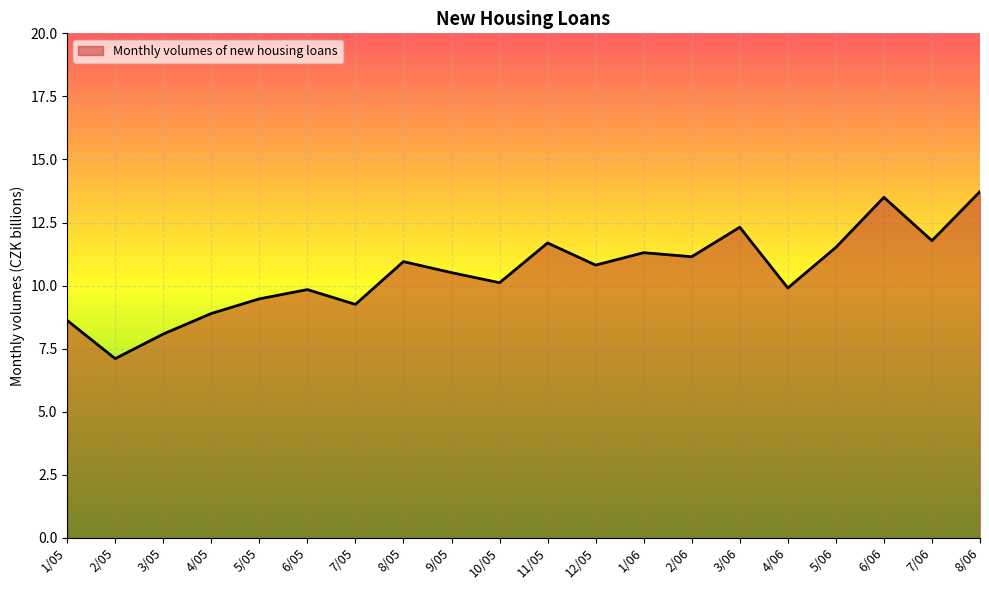

Read the value at 5/05.

9.5